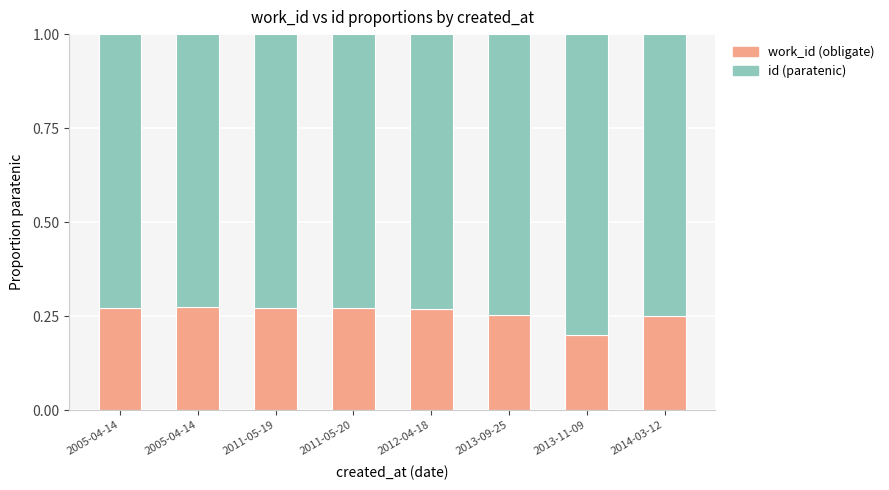

The value of work_id at 2013-09-25 is 0.3. True or false?

True